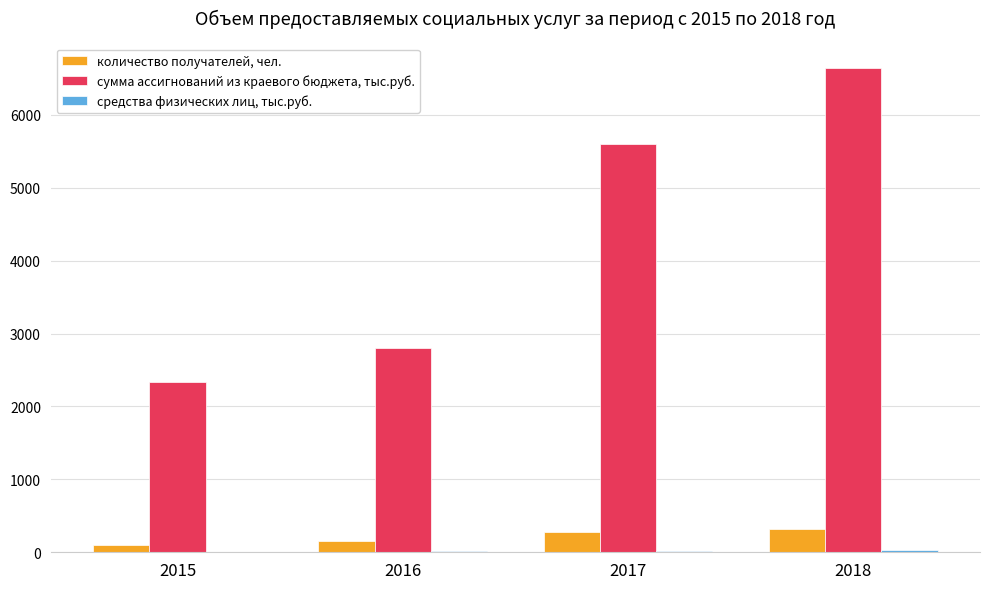

At which category is the sum across all series the highest?

2018